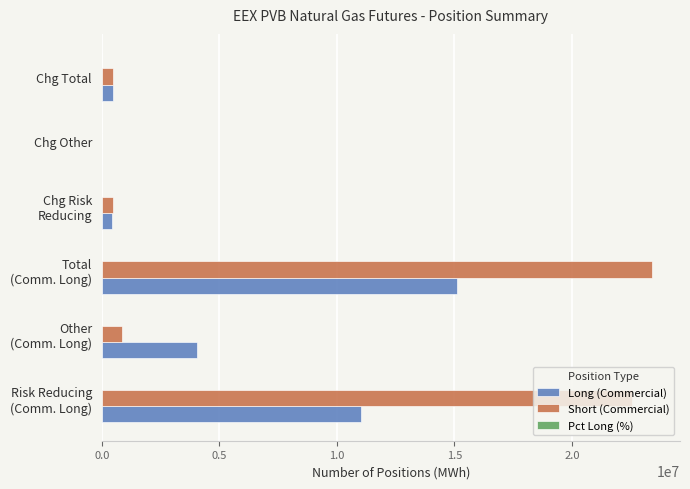

Count the number of data series in this chart.

3